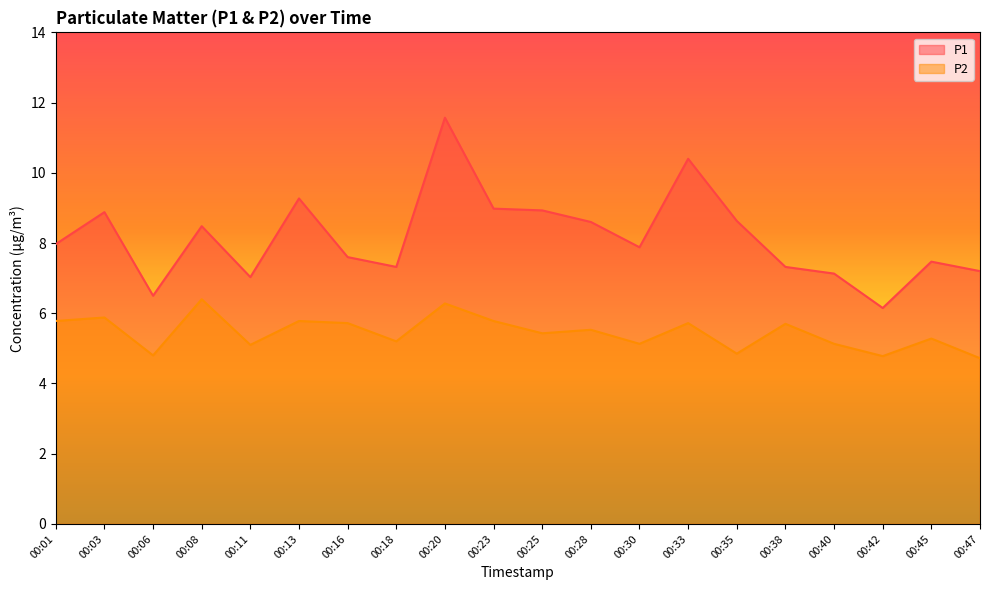

Between 00:16 and 00:38, which series saw the biggest shift?

P1